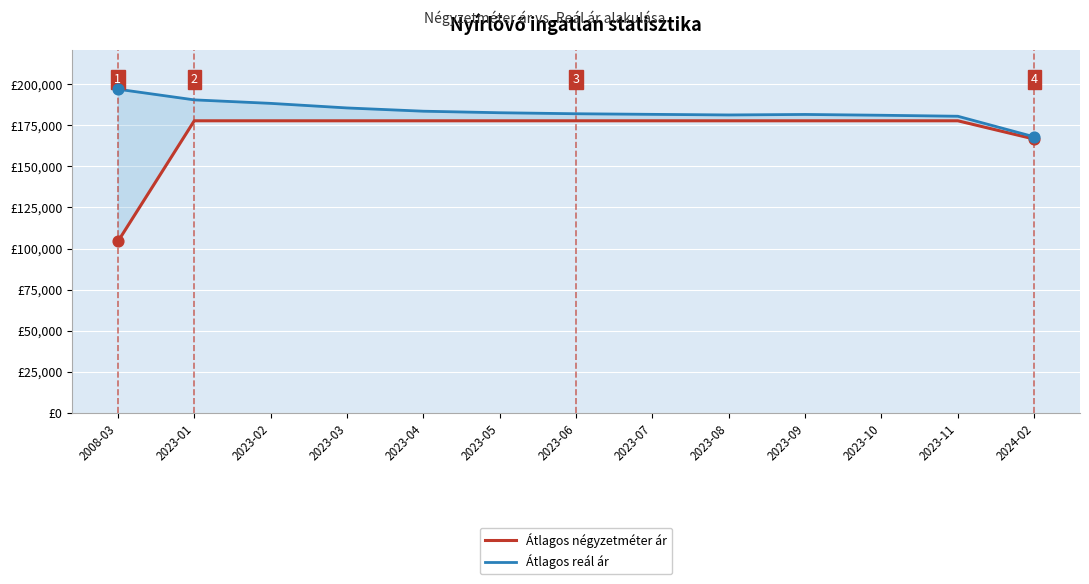

What is the total value across all series at 2023-04?

361388